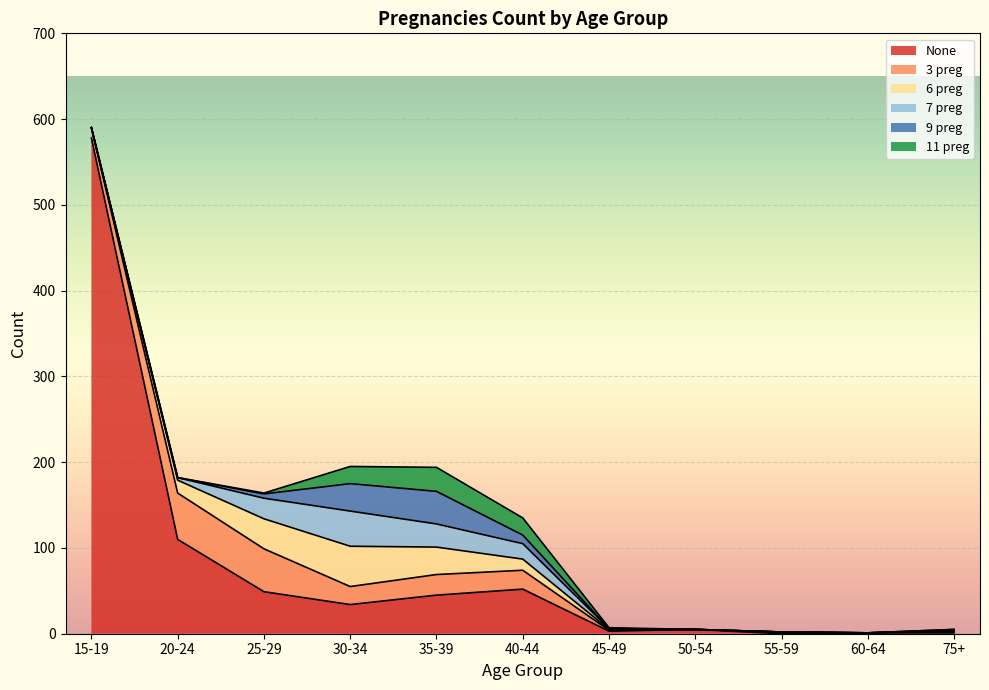

What is the difference between the second highest and minimum values in the 7 series?

27